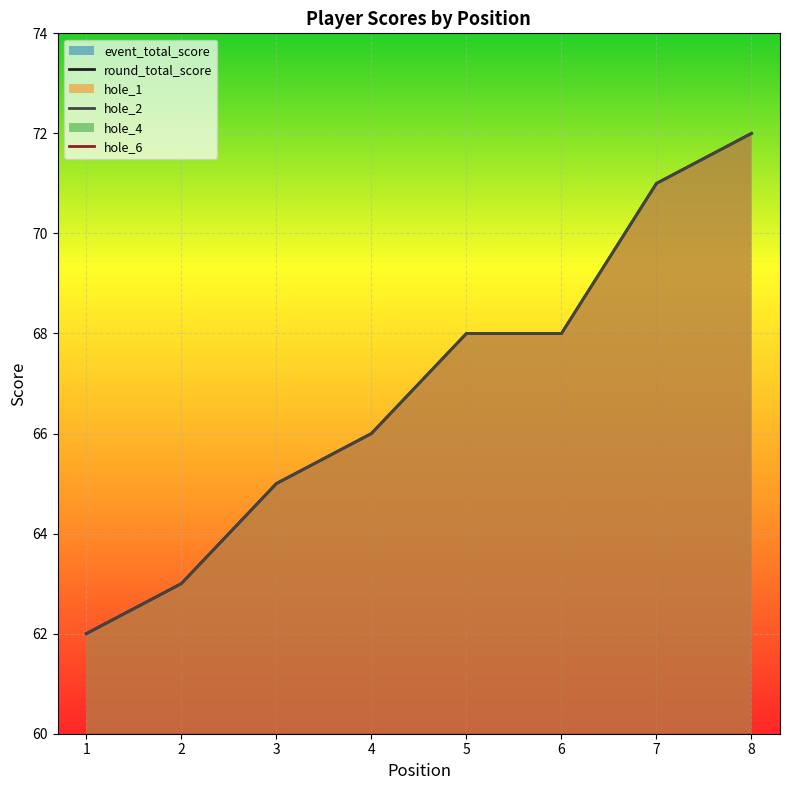

What is the average value of the round_total_score series?

67